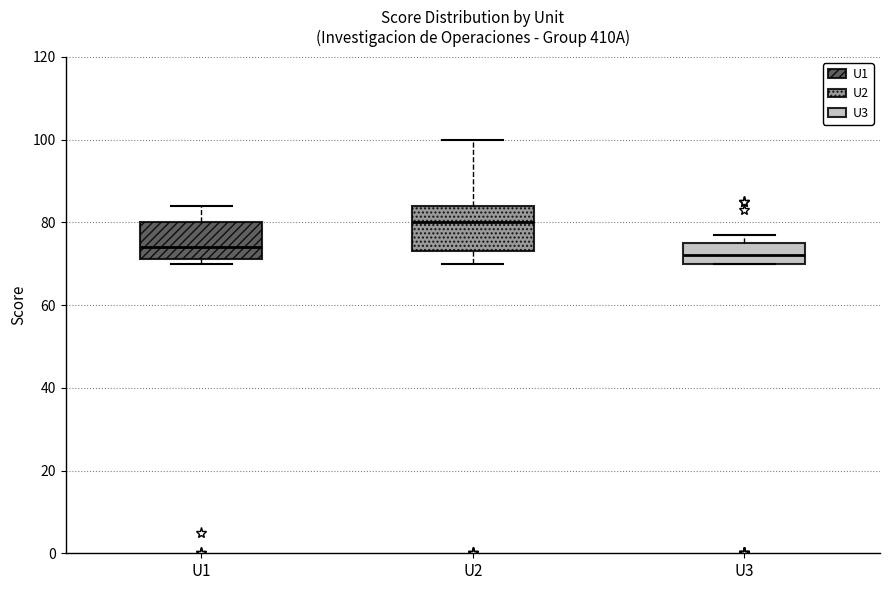

Where does the upper whisker of the box for U2 end on the y-axis? The values are not printed on the chart, so give them approximately, as read against the axis.

100